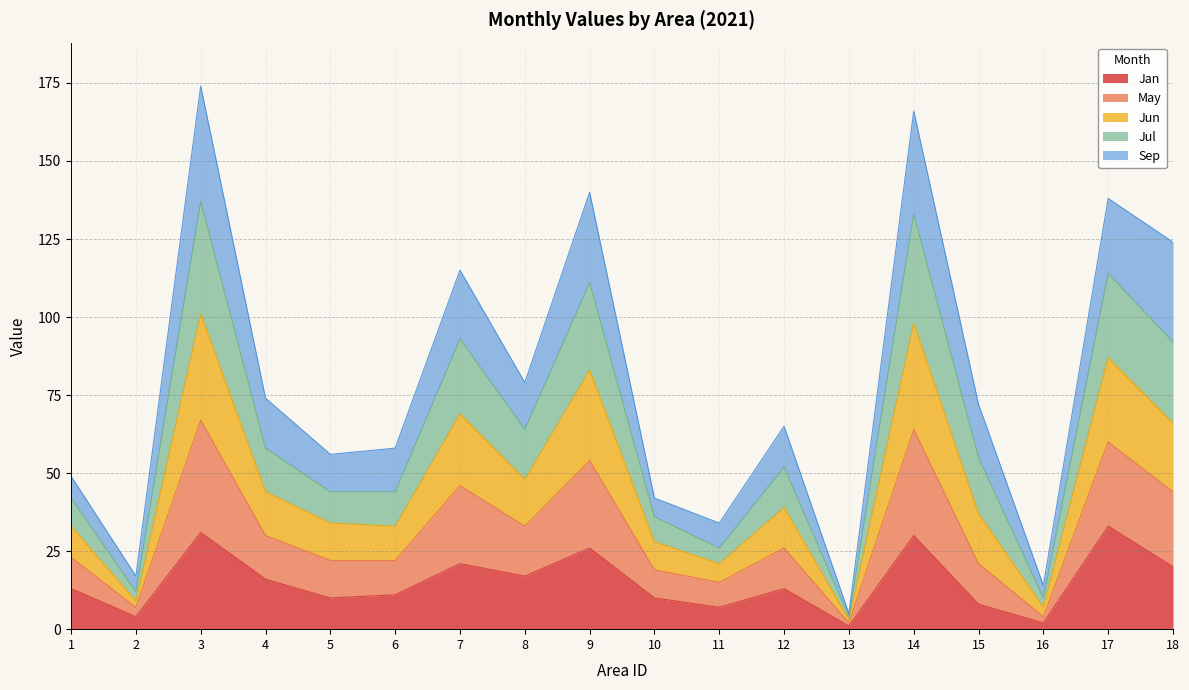

At which category is the sum across all series the highest?

3